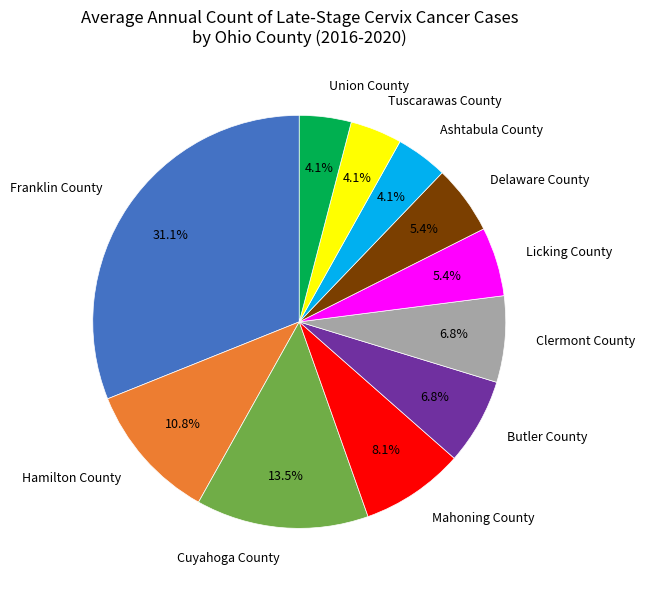

Which slice is the largest?

Franklin County